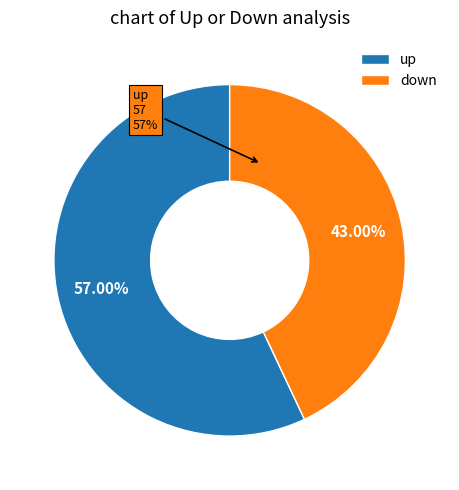

Which has a higher value, up or down?

up